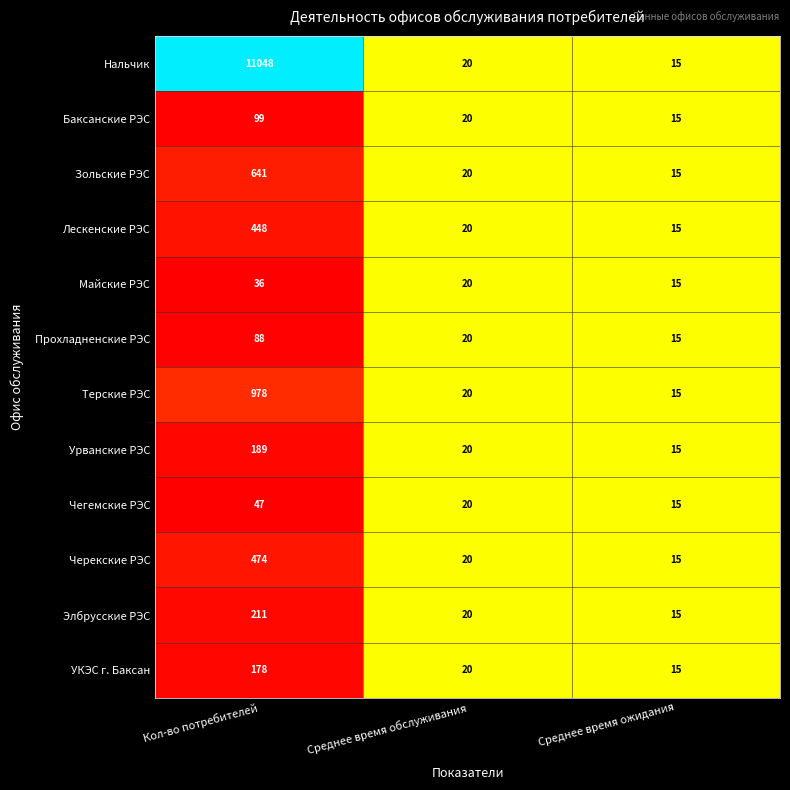

List the series in order of their peak value, lowest first.

Майские РЭС, Чегемские РЭС, Прохладненские РЭС, Баксанские РЭС, УКЭС г. Баксан, Урванские РЭС, Элбрусские РЭС, Лескенские РЭС, Черекские РЭС, Зольские РЭС, Терские РЭС, Нальчик